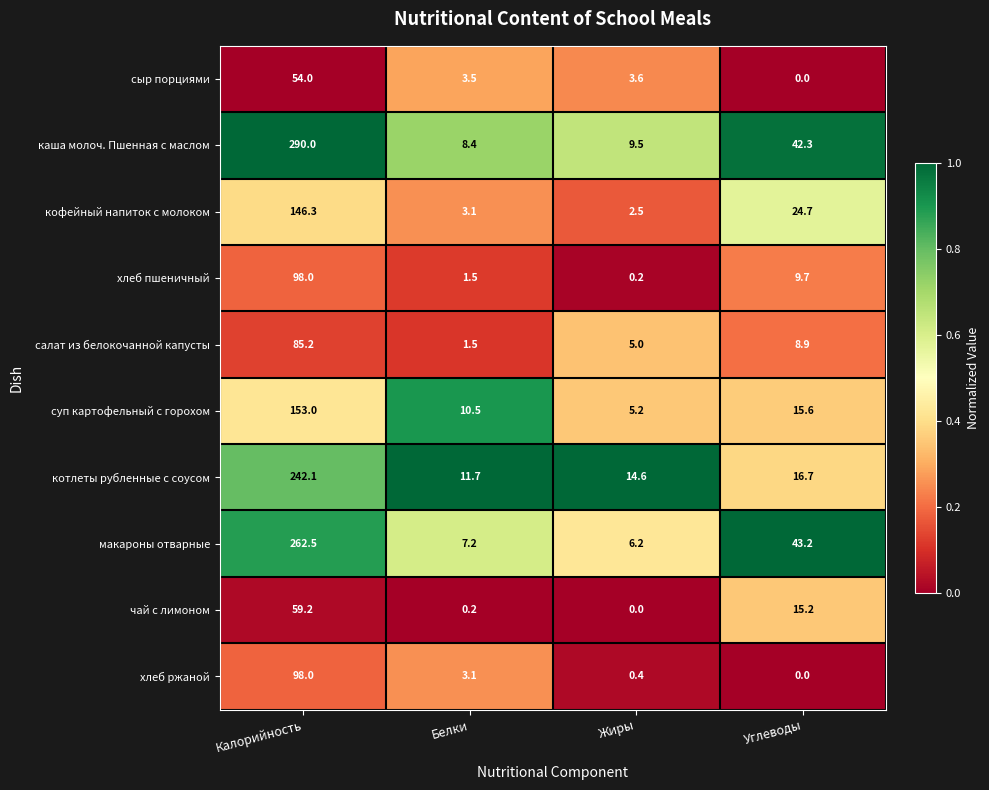

What is the spread (max minus min) of values at Калорийность?

236.0